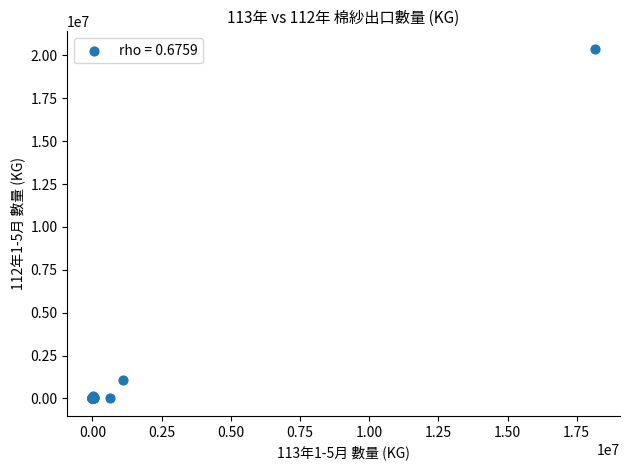

What Y value in the scatter plot is closest to 10190643?

1095452